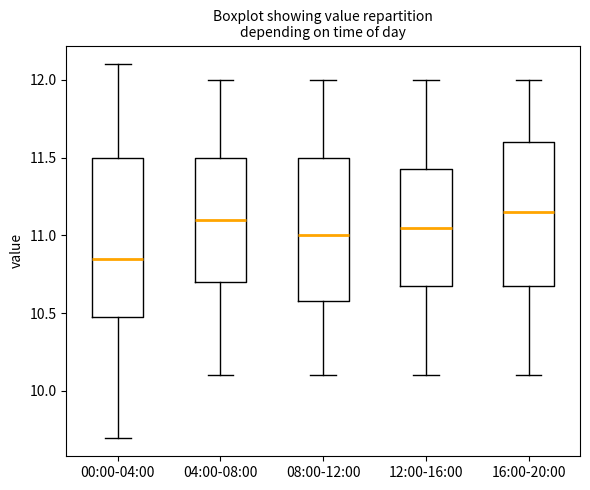

Reading left to right, read every box against the y-axis: the position of its median line, the range the box covers, and the ends of its whiskers. The values are not printed on the chart, so give them approximately, as read against the axis.

00:00-04:00: median 10.85, box 10.50 to 11.50, whiskers 9.70 to 12.10
04:00-08:00: median 11.10, box 10.70 to 11.50, whiskers 10.10 to 12.00
08:00-12:00: median 11.00, box 10.60 to 11.50, whiskers 10.10 to 12.00
12:00-16:00: median 11.05, box 10.70 to 11.45, whiskers 10.10 to 12.00
16:00-20:00: median 11.15, box 10.70 to 11.60, whiskers 10.10 to 12.00